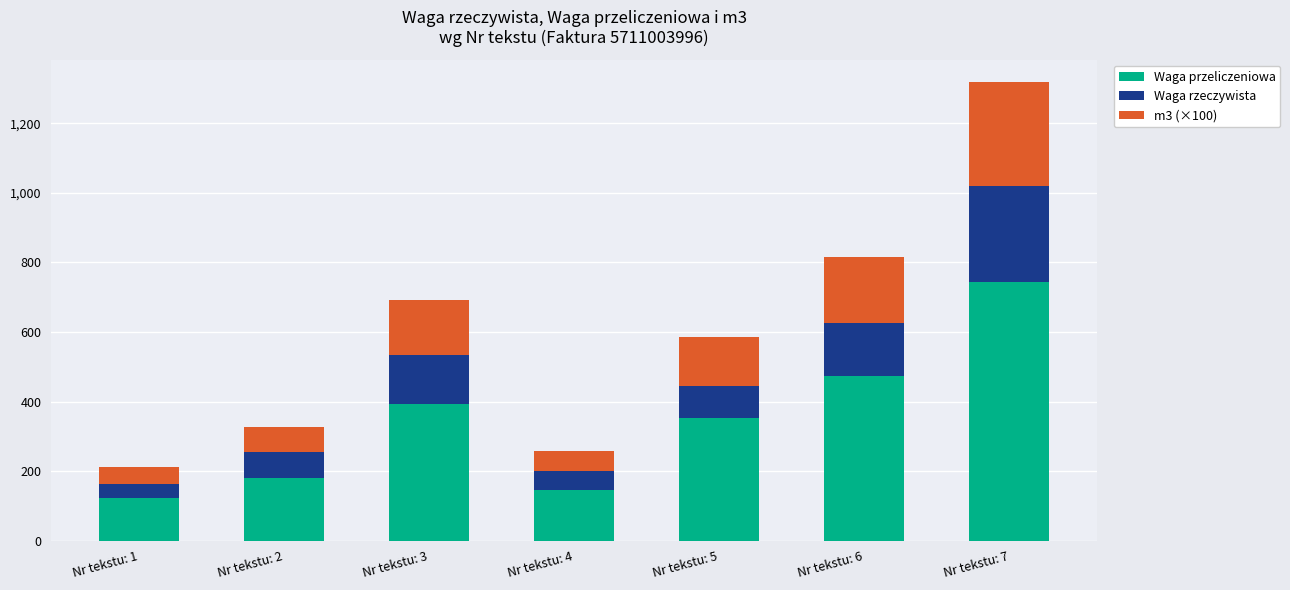

What are all the series names shown in the legend?

Waga przeliczeniowa, Waga rzeczywista, m3 (×100)